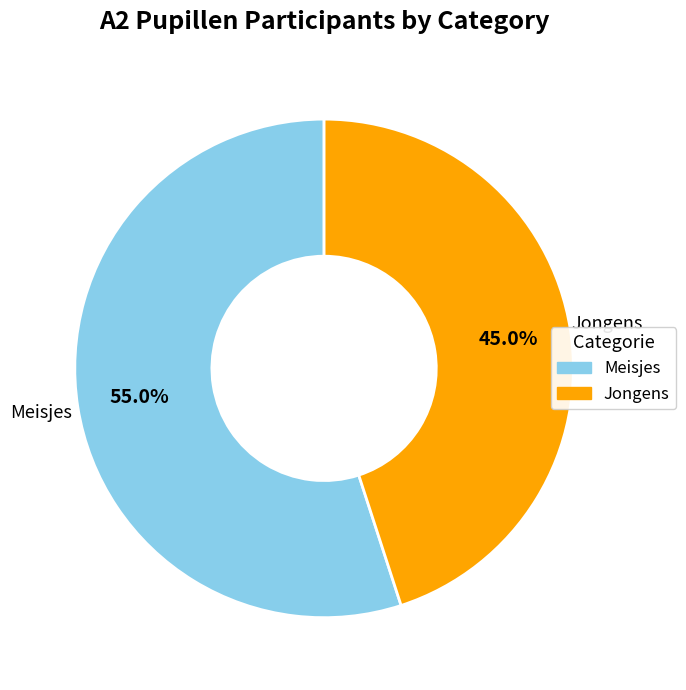

Count the number of slices in the pie.

2